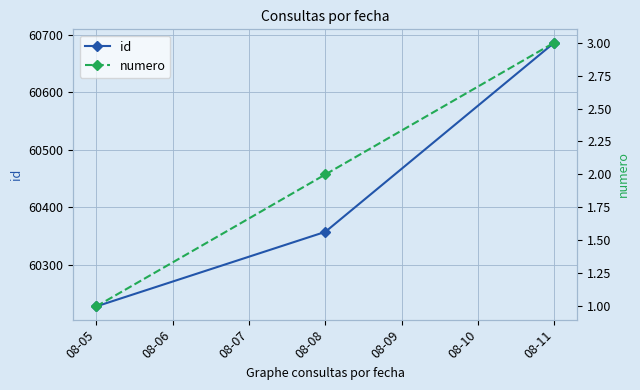

What is the highest value of the id series?

60687